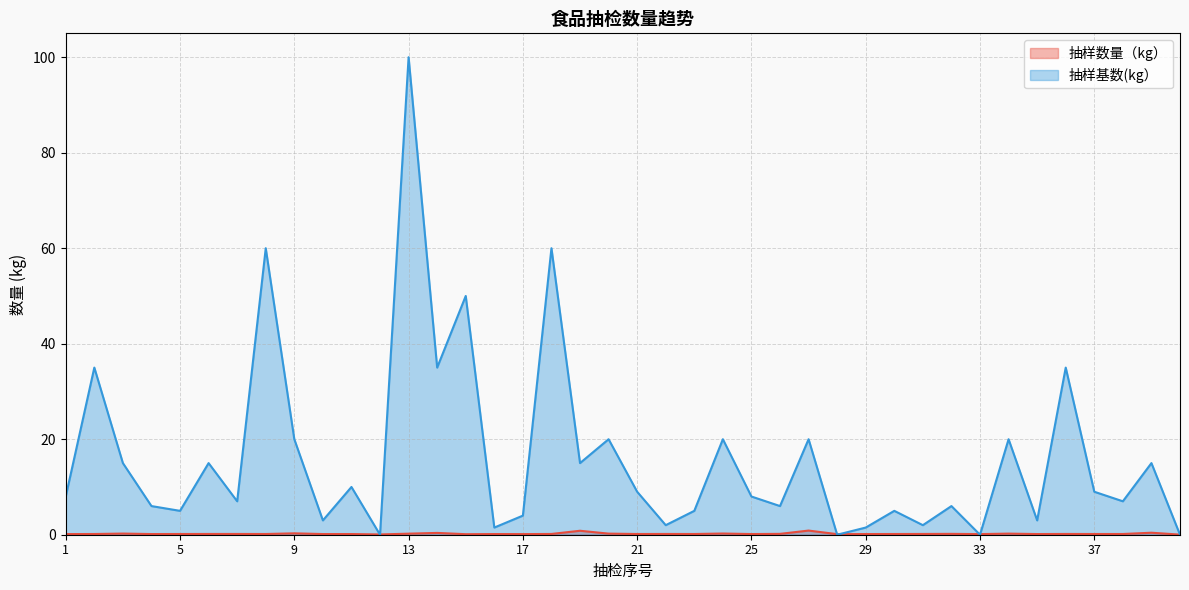

True or false: 抽样数量（kg） has more than 1 points higher than both neighbors.

True